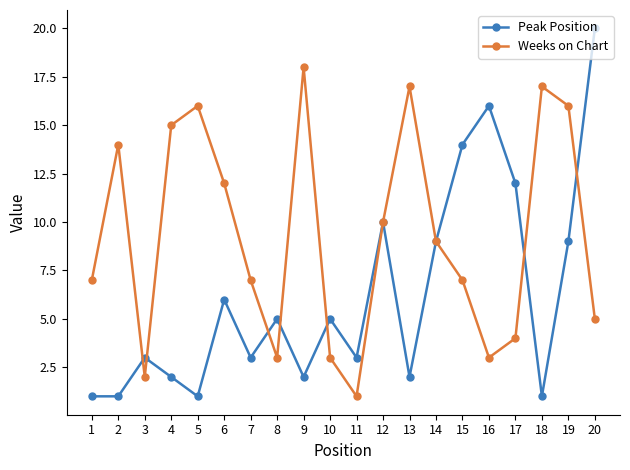

Which series has the largest total across all categories?

Weeks on Chart